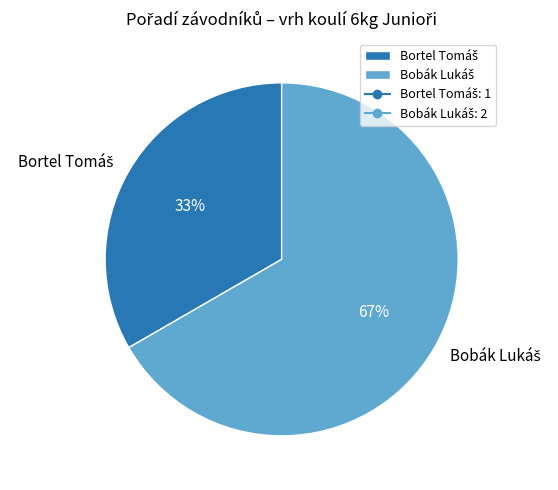

Does any single category account for the majority?

Yes